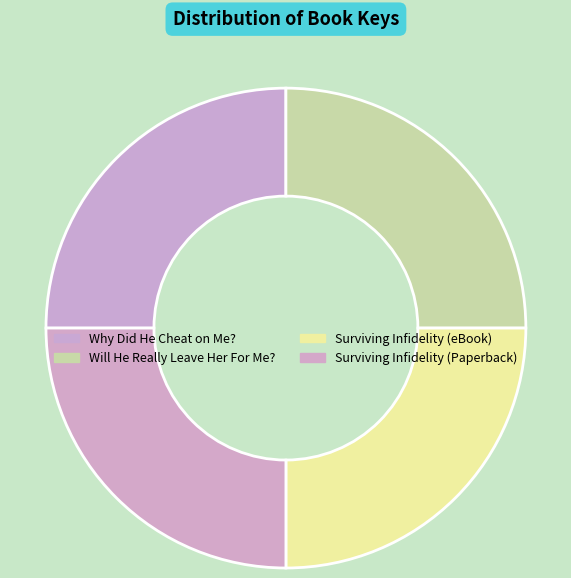

What percentage is the Surviving Infidelity (Paperback) slice, to the nearest percent?

25%